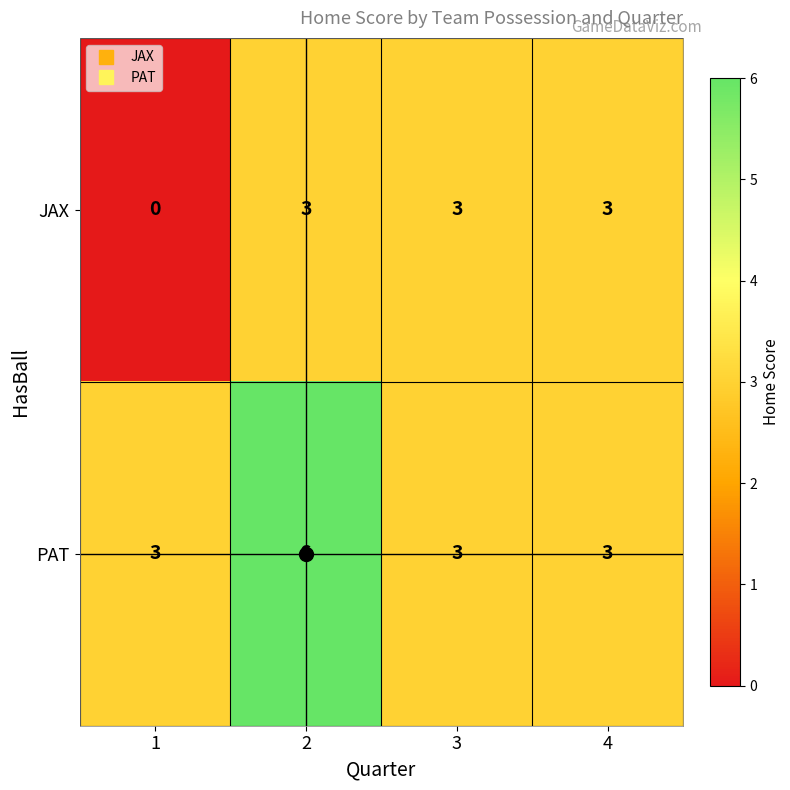

Which series changed the most between 1 and 3?

JAX